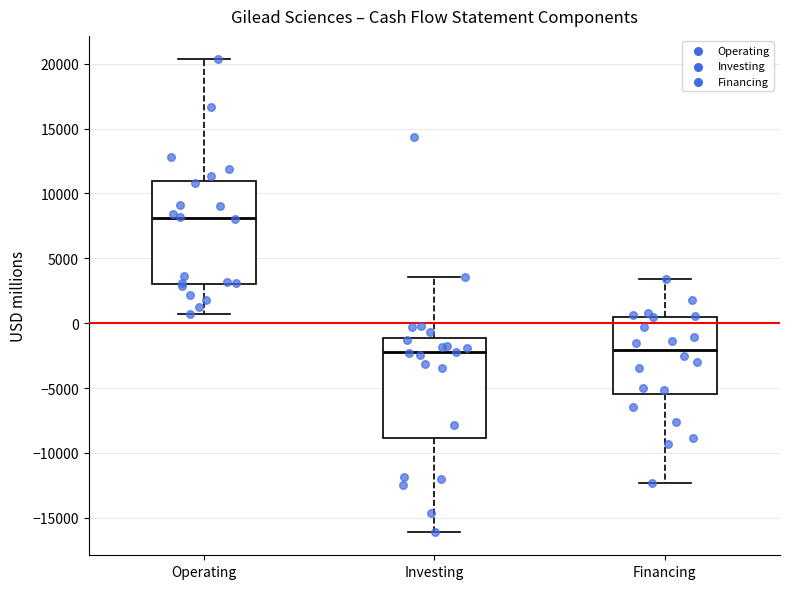

Reading left to right, read every box against the y-axis: the position of its median line, the range the box covers, and the ends of its whiskers. The values are not printed on the chart, so give them approximately, as read against the axis.

Operating: median 8000, box 3000 to 11000, whiskers 500 to 20500
Investing: median -2000, box -9000 to -1000, whiskers -16000 to 3500
Financing: median -2000, box -5500 to 500, whiskers -12500 to 3500